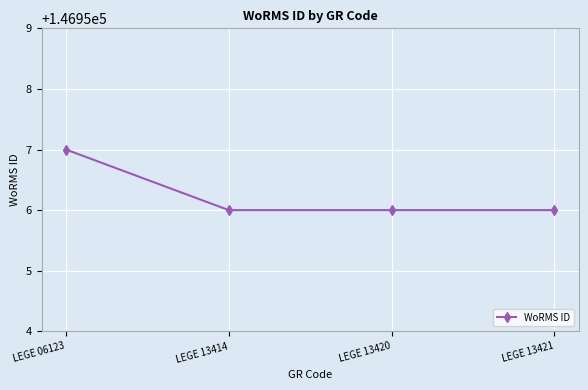

What is the value of the 1st point from the left?

146957